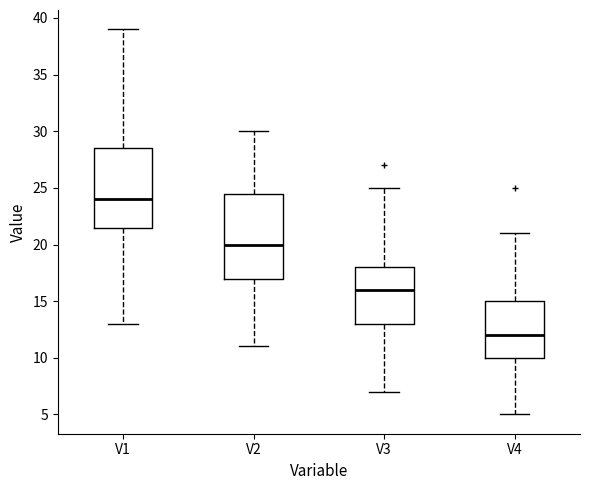

Which box is the tallest, from its lower edge to its upper edge?

V2